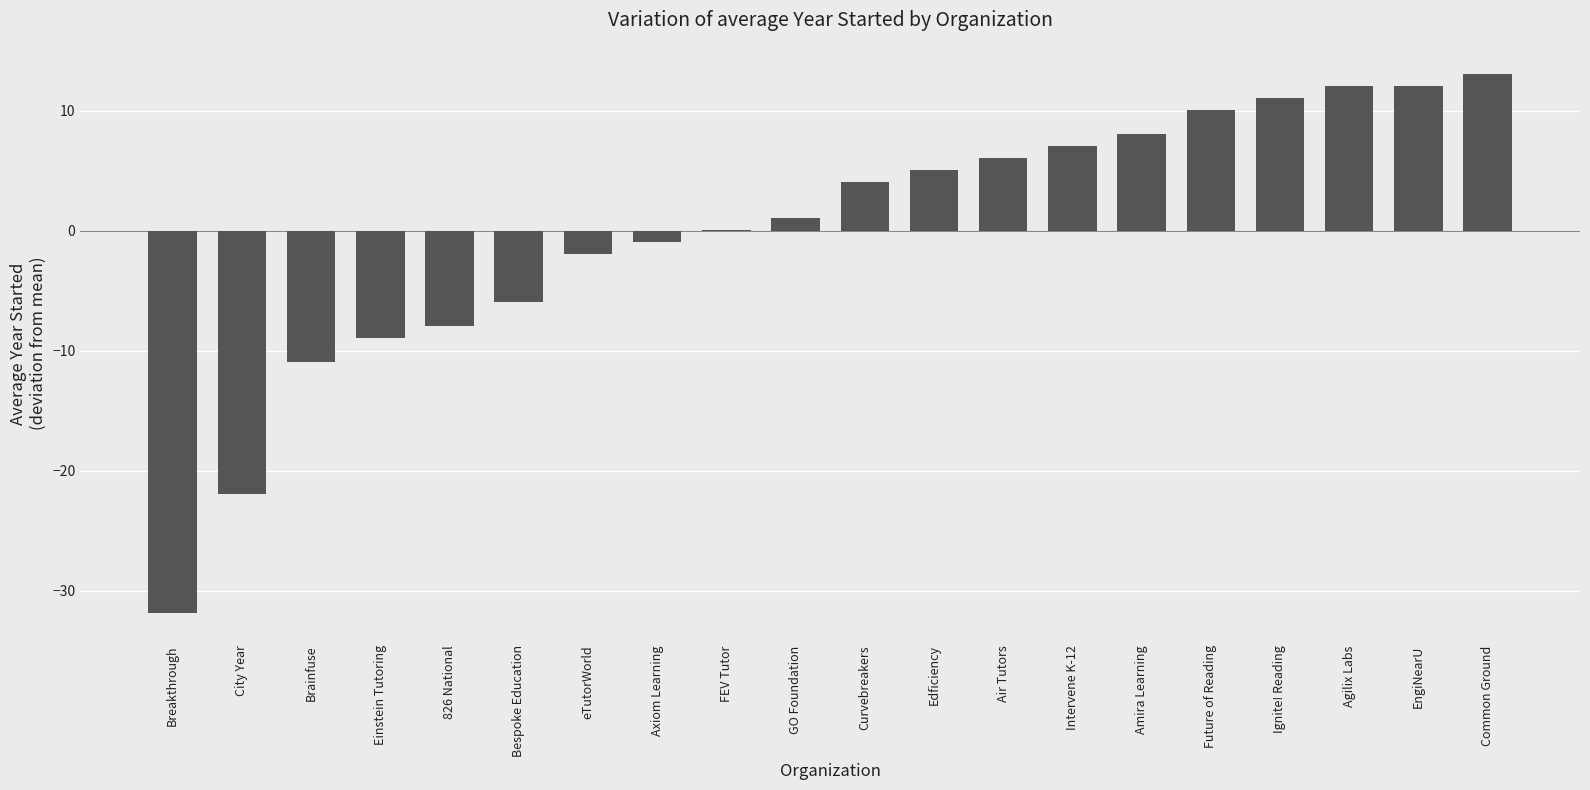

Reading left to right, transcribe all the data shown in this chart.

Breakthrough=-31.9	City Year=-21.9	Brainfuse=-10.9	Einstein Tutoring=-8.9	826 National=-7.9	Bespoke Education=-5.9	eTutorWorld=-1.9	Axiom Learning=-0.9	FEV Tutor=0.1	GO Foundation=1.1	Curvebreakers=4.1	Edficiency=5.1	Air Tutors=6.1	Intervene K-12=7.1	Amira Learning=8.1	Future of Reading=10.1	Ignite! Reading=11.1	Agilix Labs=12.1	EngiNearU=12.1	Common Ground=13.1